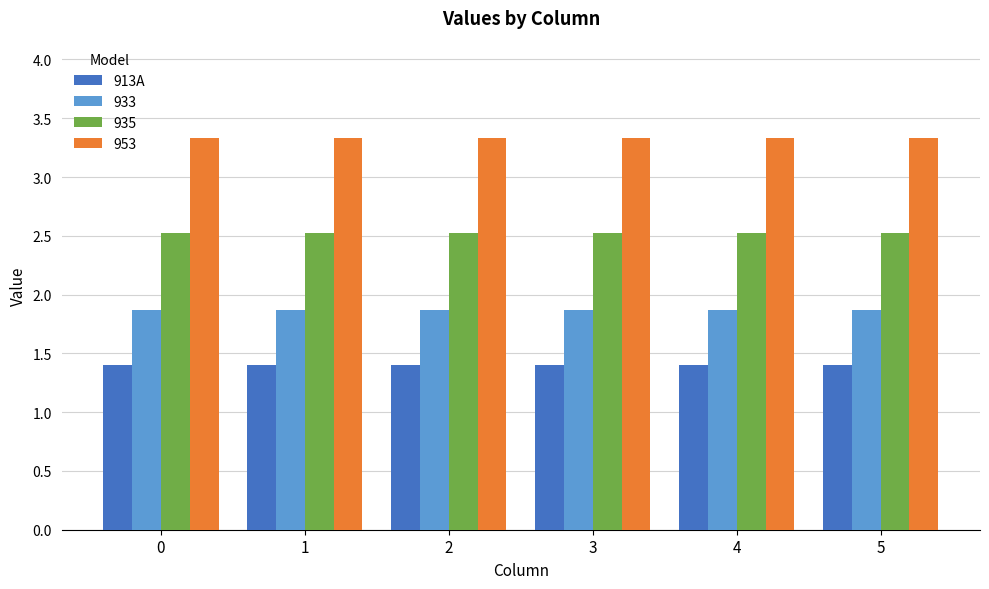

The 933 series shows 1.9 at 4. True or false?

True